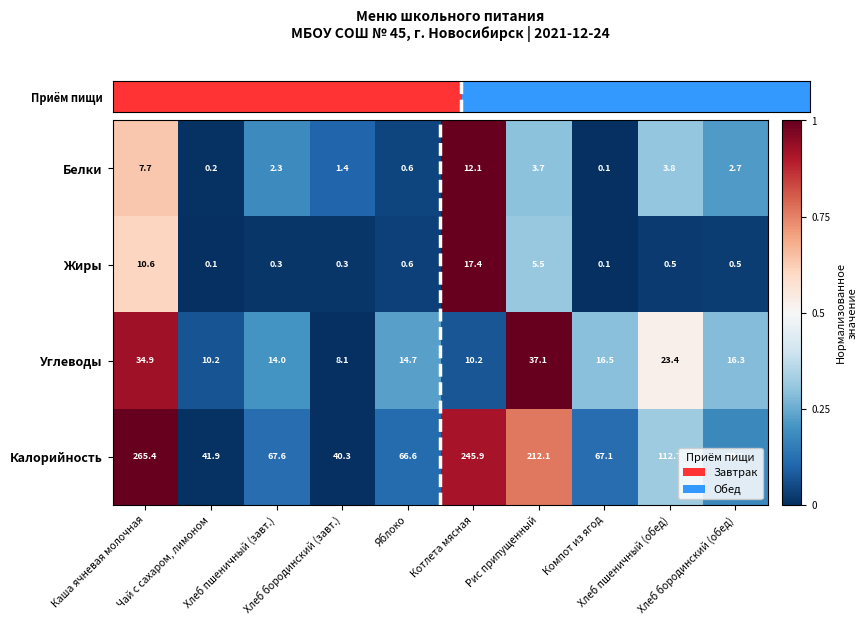

What is the difference between the second highest and second lowest values in the Углеводы series?

24.7